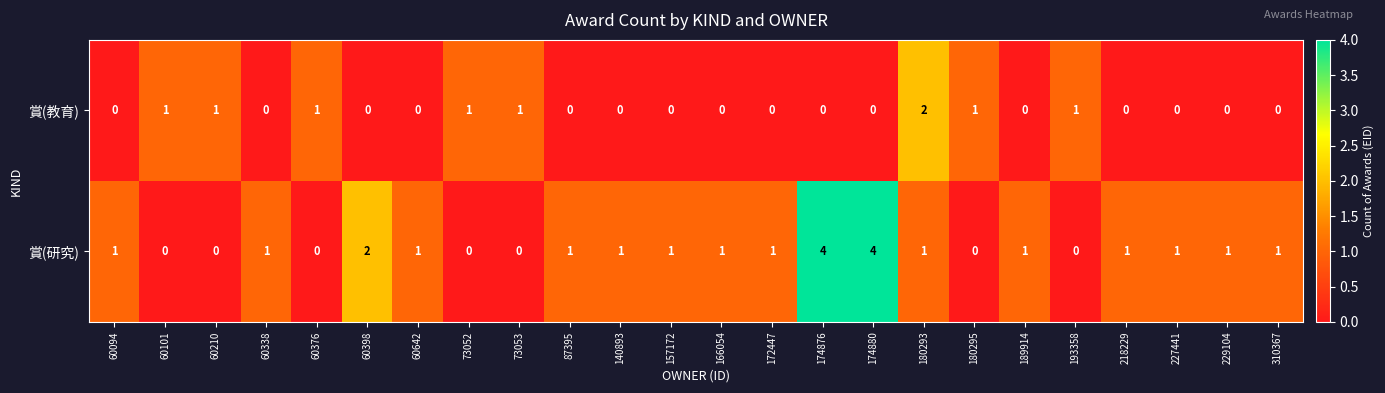

List the series in order of their overall mean, highest first.

賞(研究), 賞(教育)